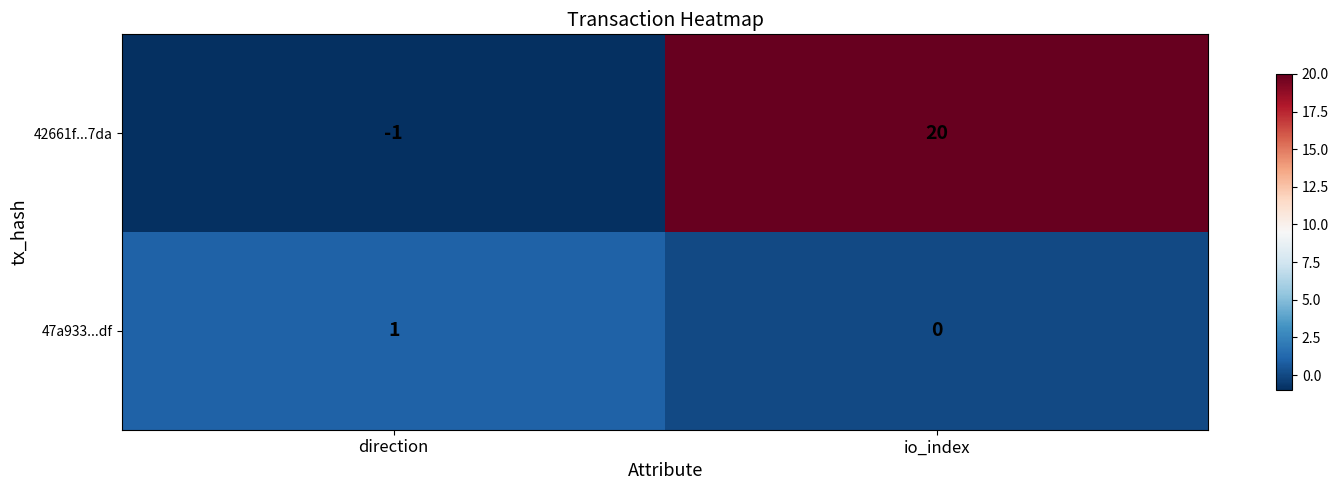

What is the sum of all 42661f...7da values?

19